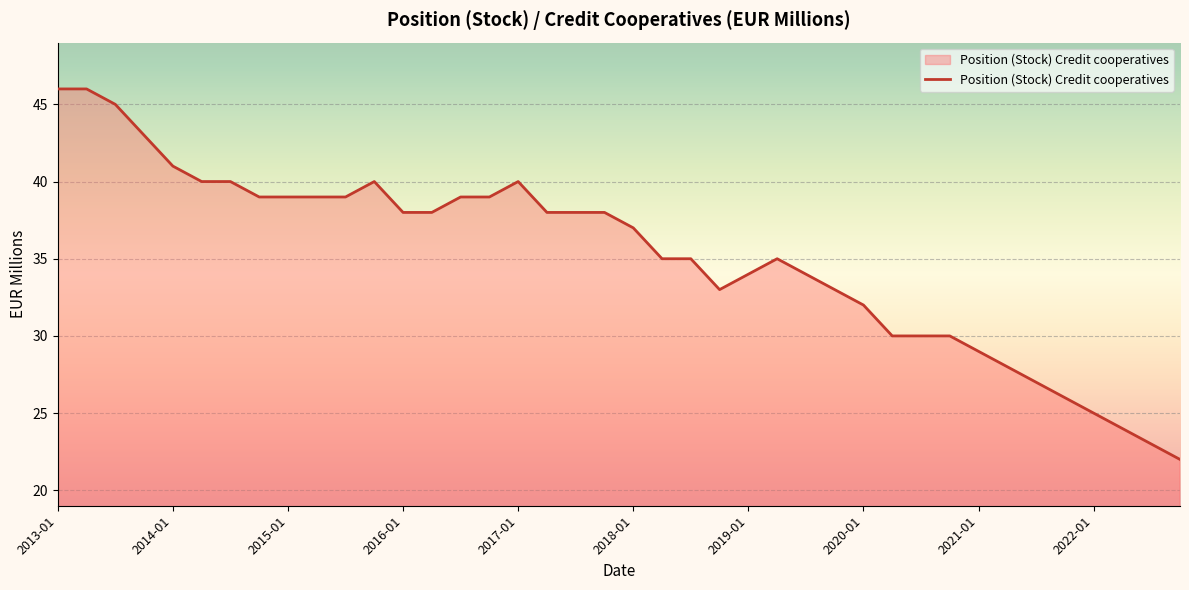

What is the minimum value shown in the chart?

22